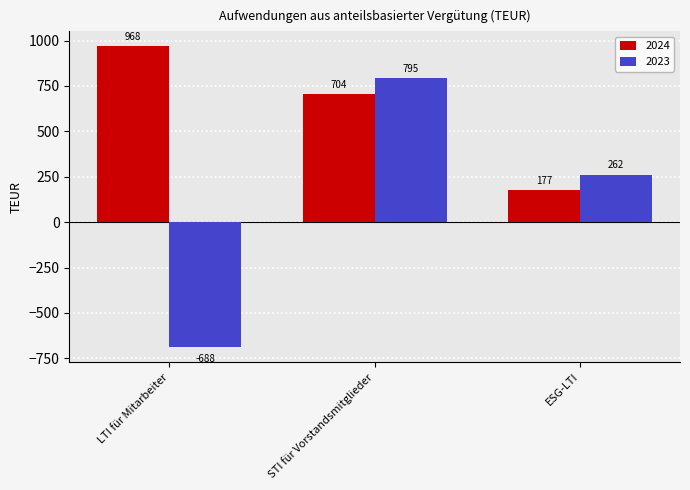

Reading right to left, what are all the values shown in this chart?

2024: ESG-LTI=177	STI für Vorstandsmitglieder=704	LTI für Mitarbeiter=968
2023: ESG-LTI=262	STI für Vorstandsmitglieder=795	LTI für Mitarbeiter=-688